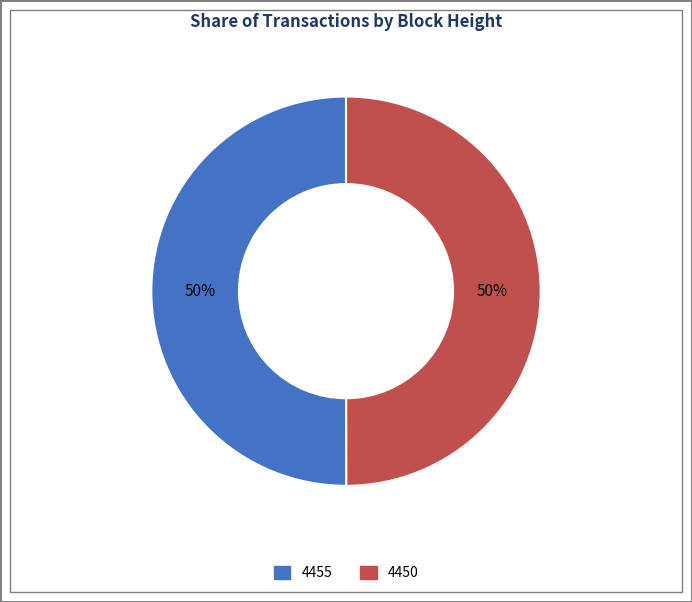

To the nearest percent, what is the combined percentage of 4455 and 4450?

100%